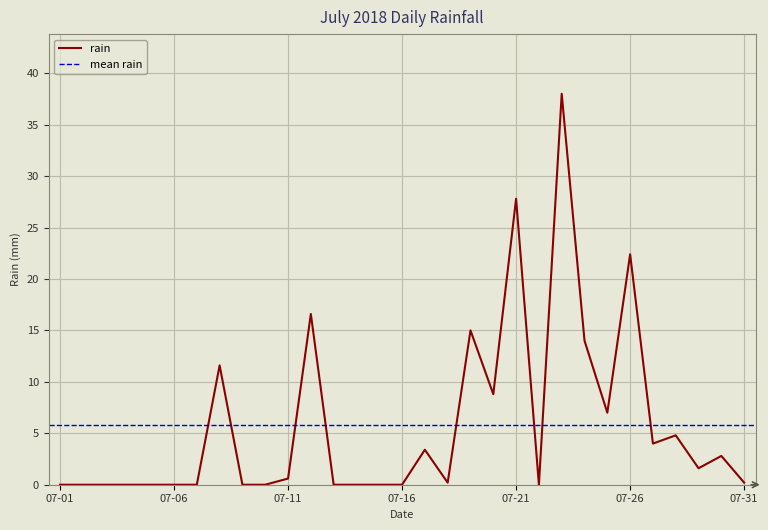

What is the change in value from 2018-07-09 to 2018-07-26?

+22.4